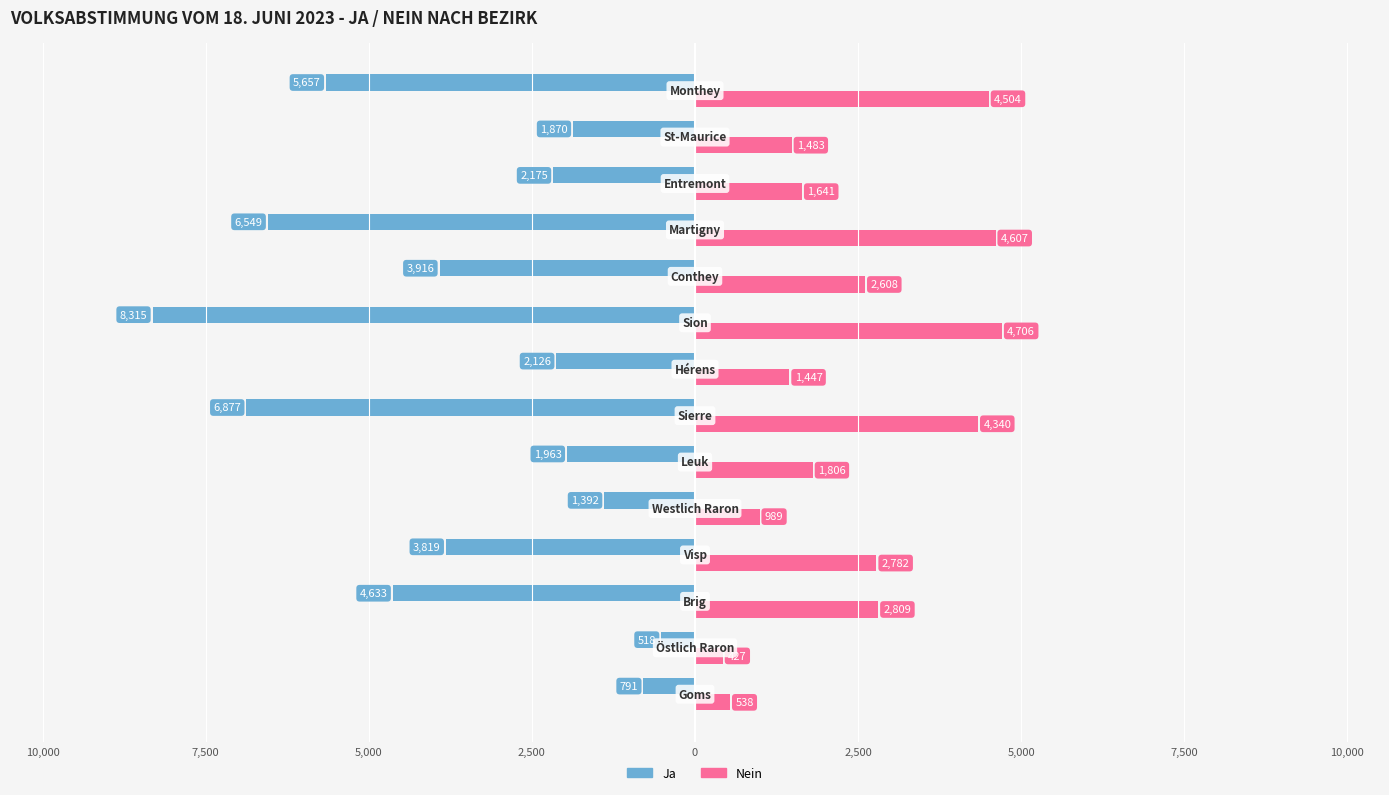

What are all the series names shown in the legend?

Ja, Nein